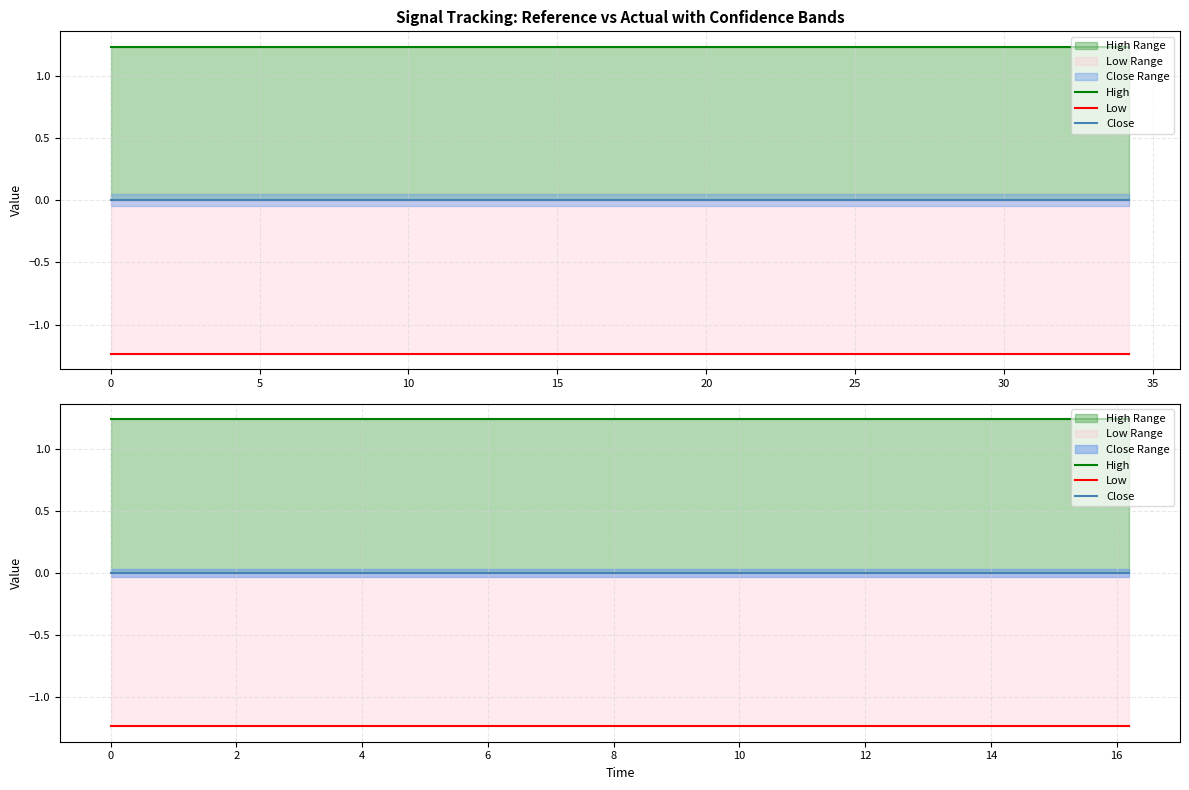

Reading left to right, list all the values displayed in this chart.

High: 1.2	1.2	1.2	1.2	1.2	1.2	1.2	1.2	1.2	1.2
Low: -1.2	-1.2	-1.2	-1.2	-1.2	-1.2	-1.2	-1.2	-1.2	-1.2
Close: 0.0	0.0	0.0	0.0	0.0	0.0	0.0	0.0	0.0	0.0